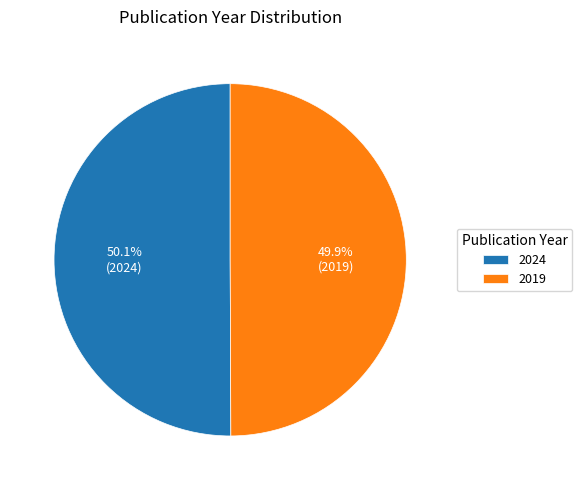

To the nearest percent, what portion does 2024 represent?

50%